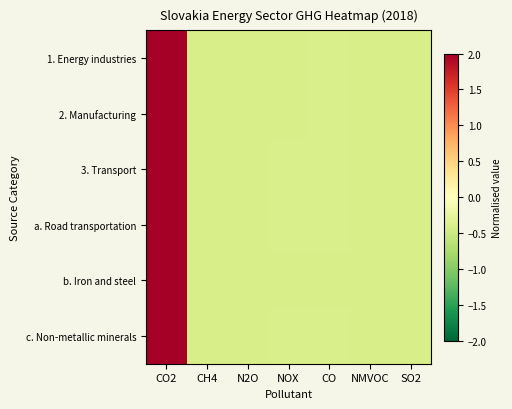

At how many categories does at least one series exceed 0?

1